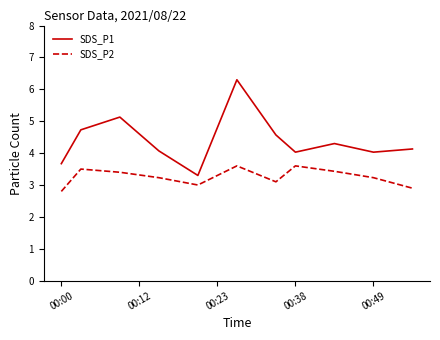

Rank the series by their maximum value, from highest to lowest.

SDS_P1, SDS_P2